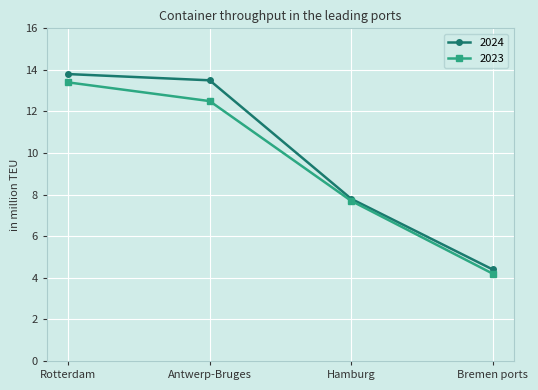

Where is 2024 nearest to the value 9?

Hamburg